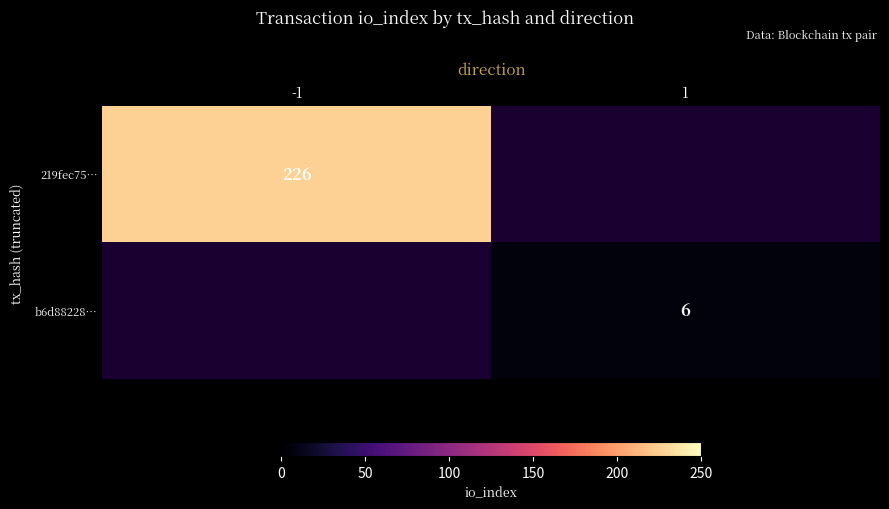

True or false: 219fec75… has a value of 226 at -1.

True